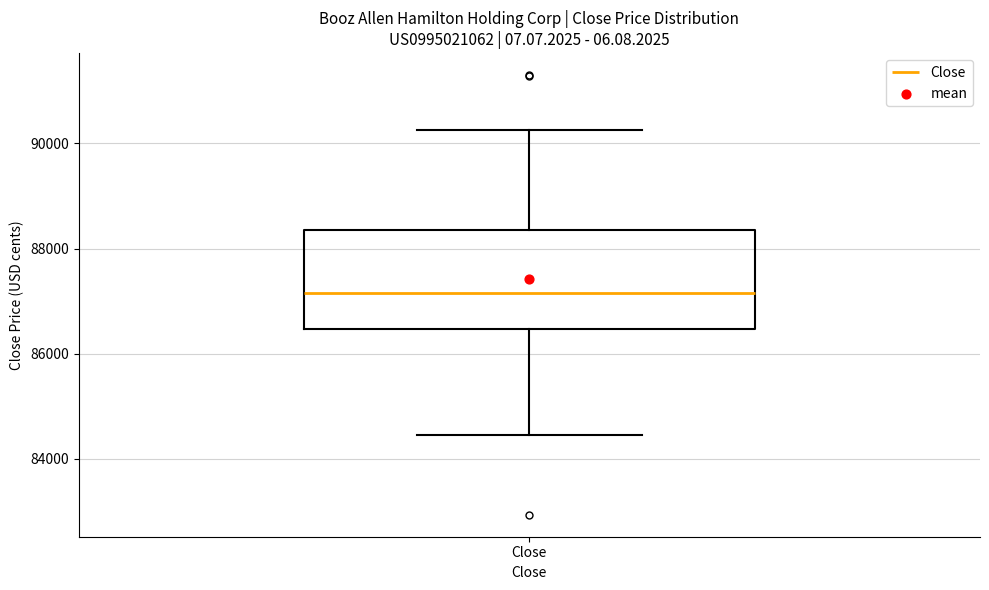

Transcribe this box plot: give where the median line is, the range the box spans, and where the two whiskers end, as read against the y-axis. The values are not printed on the chart, so give them approximately, as read against the axis.

median 87200, box 86400 to 88400, whiskers 84400 to 90200